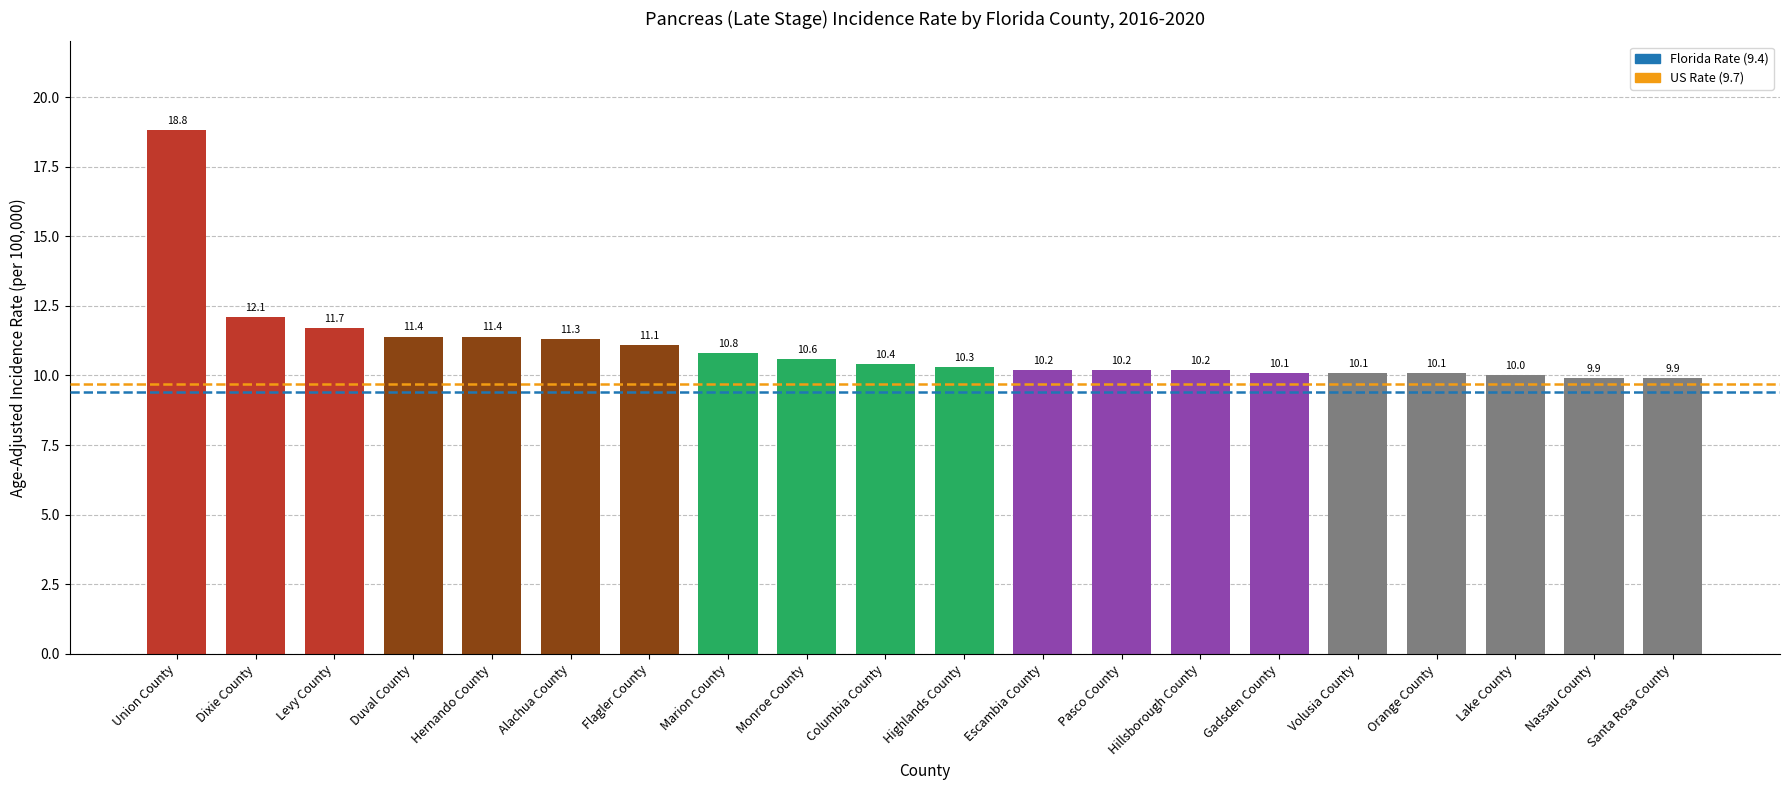

What is the label of the 10th bar from the right?

Highlands County